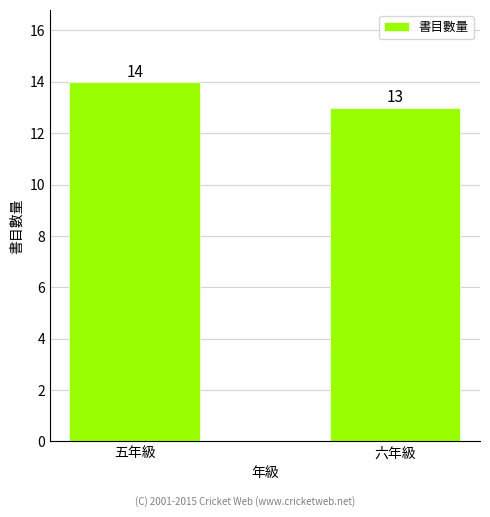

What is the difference between the values at 五年級 and 六年級?

1